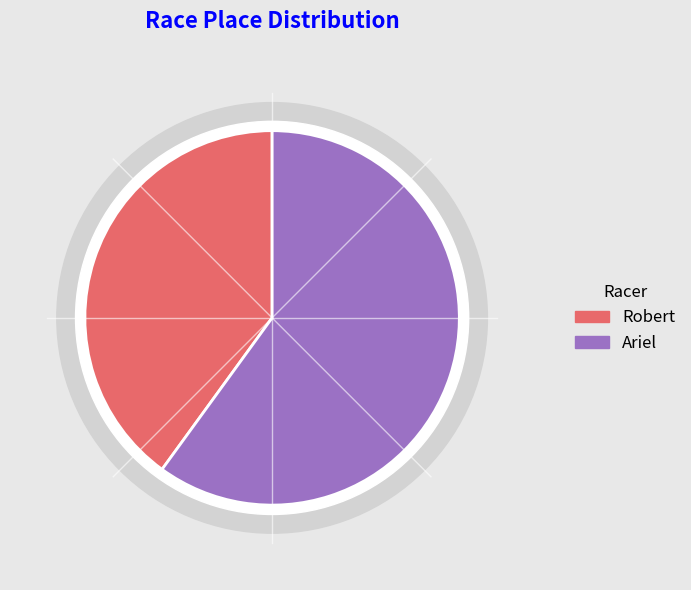

Count the number of slices in the pie.

2